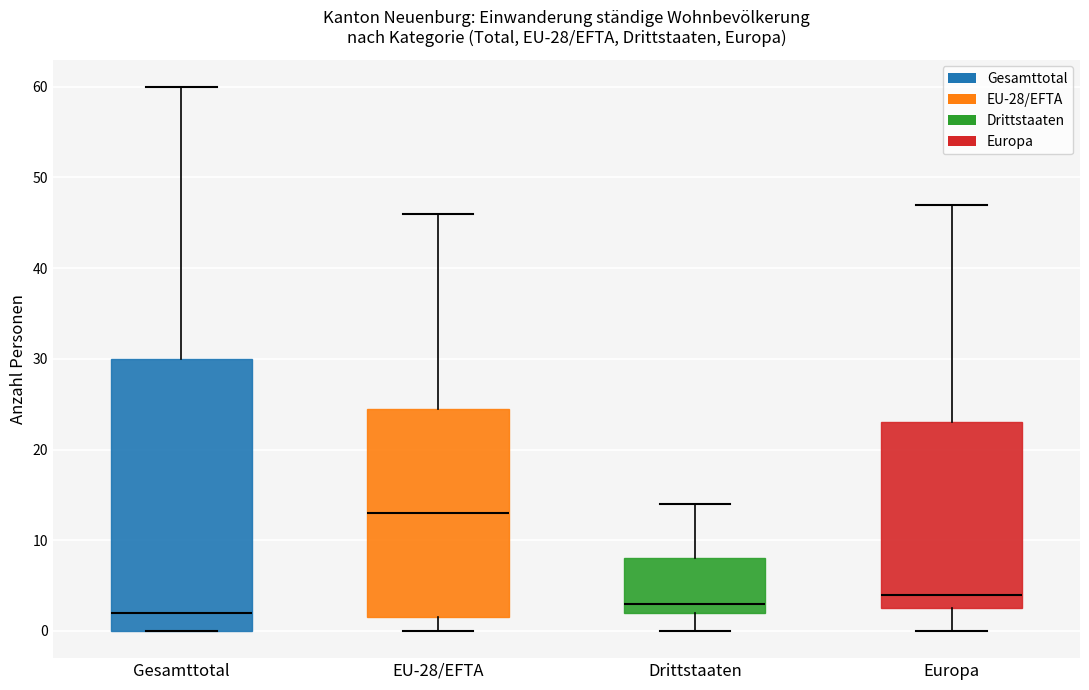

Which box has the lowest median line?

Gesamttotal